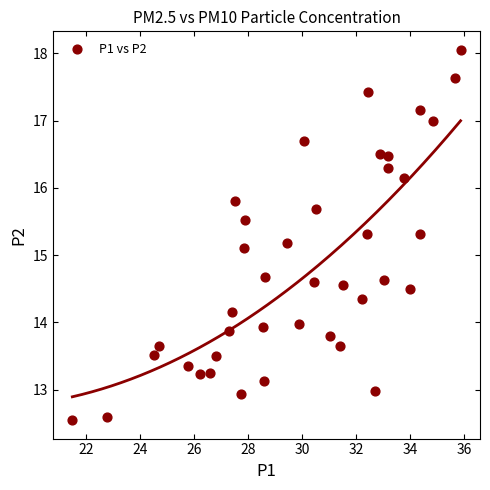

What Y value in the scatter plot is closest to 15?

15.1